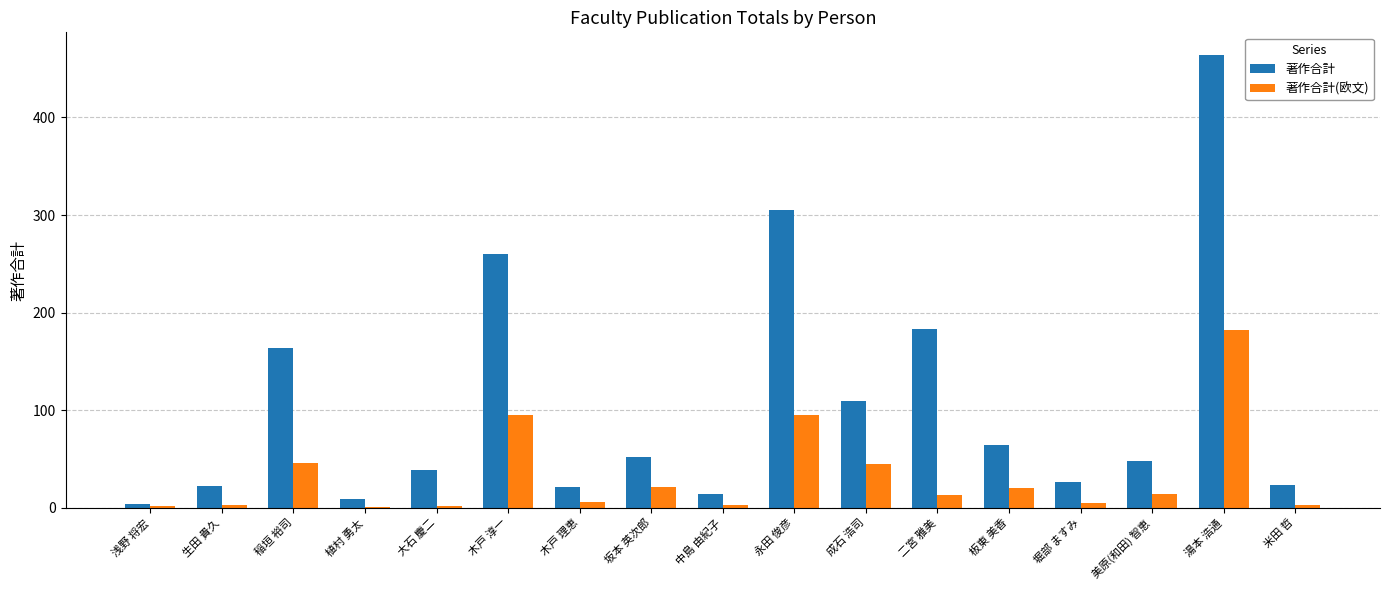

What is the sum of all 著作合計(欧文) values?

556